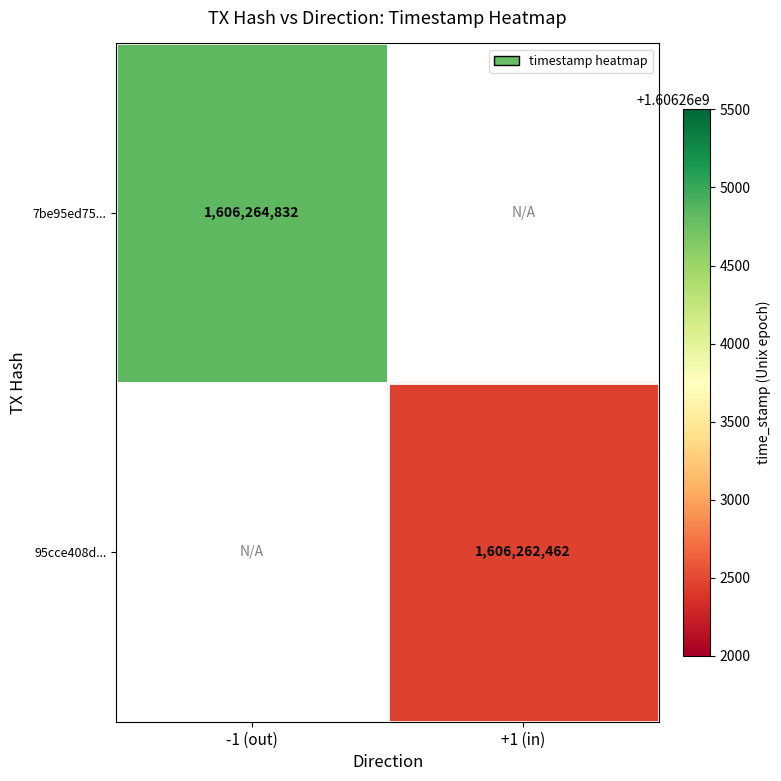

Count the number of categories in the chart.

2